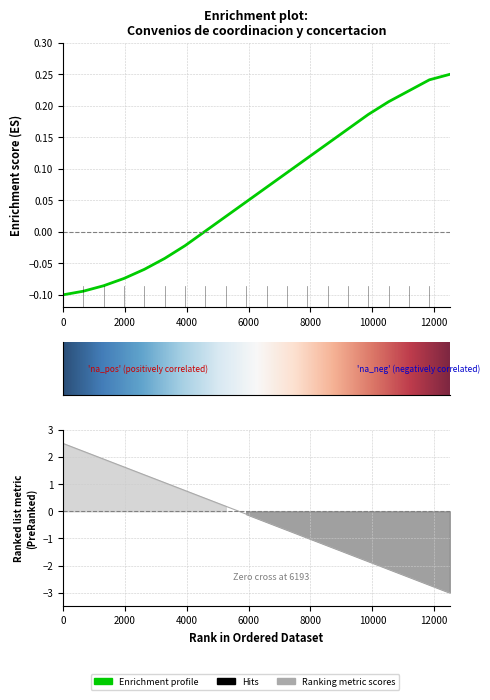

Count the number of categories in the chart.

20